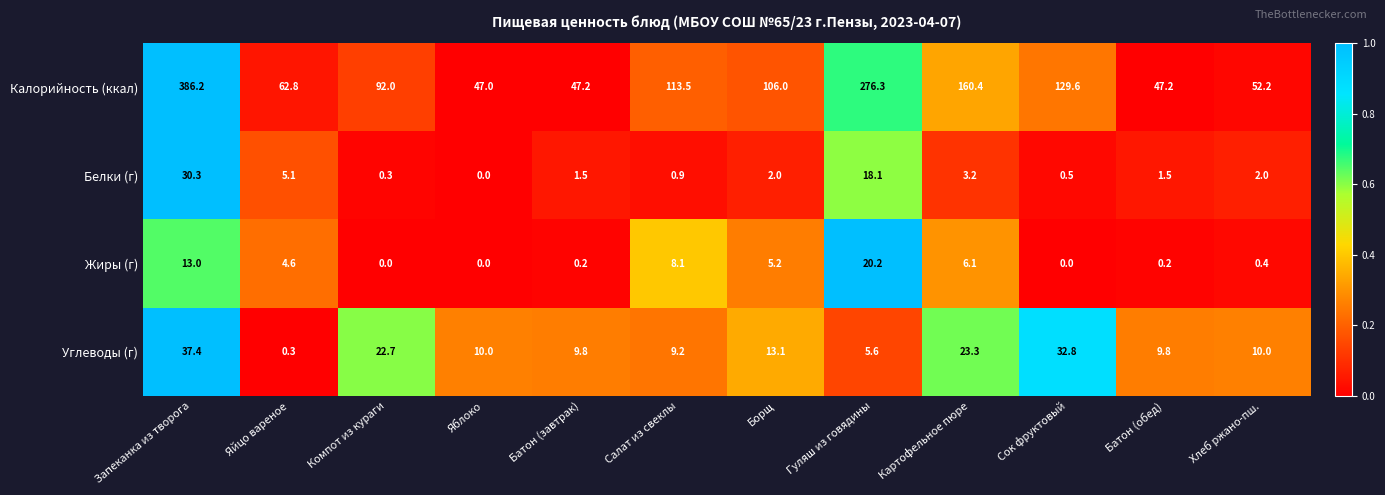

Rank the series by their maximum value, from highest to lowest.

Калорийность (ккал), Углеводы (г), Белки (г), Жиры (г)